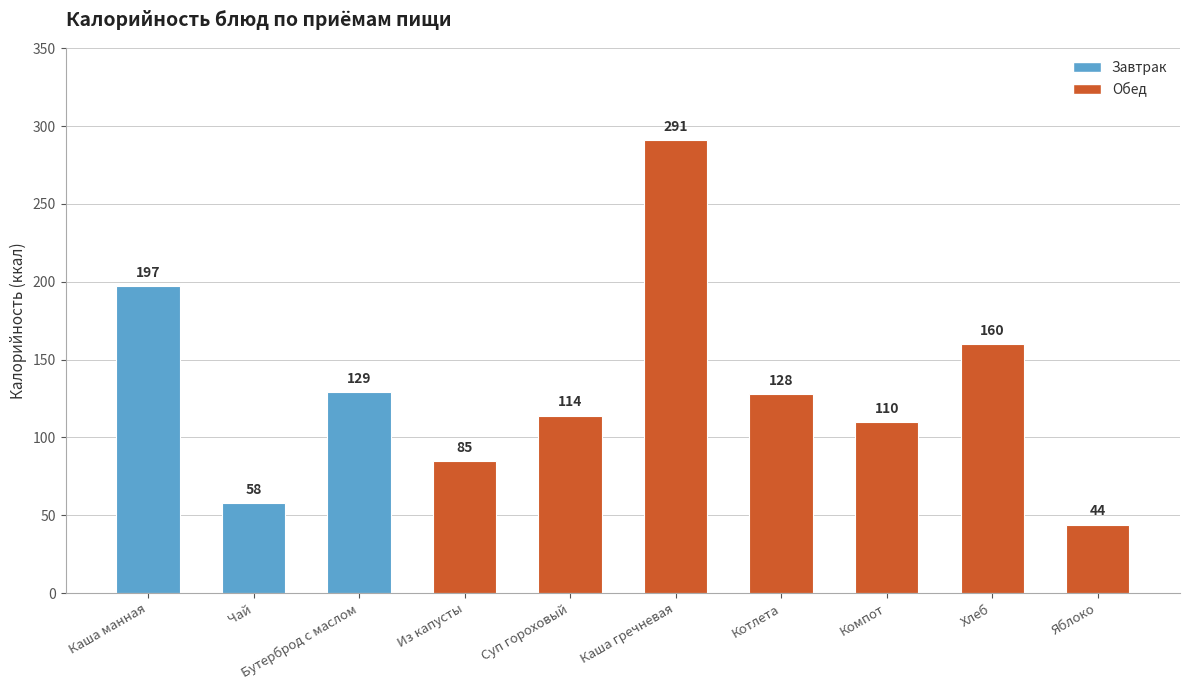

What is the label of the 3rd bar from the left?

Бутерброд с маслом